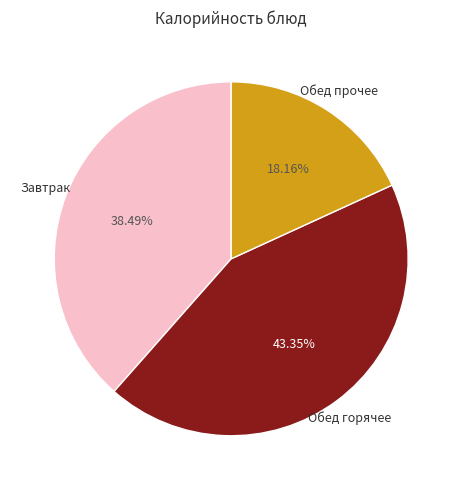

What is the smallest slice in the pie chart?

Обед прочее